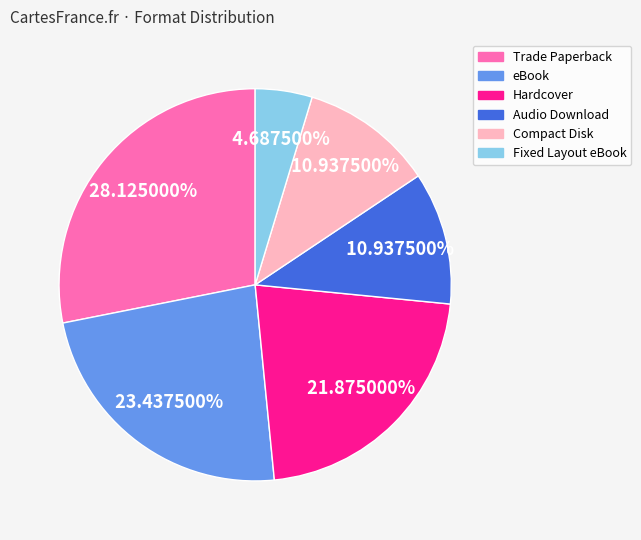

What is the smallest slice in the pie chart?

Fixed Layout eBook